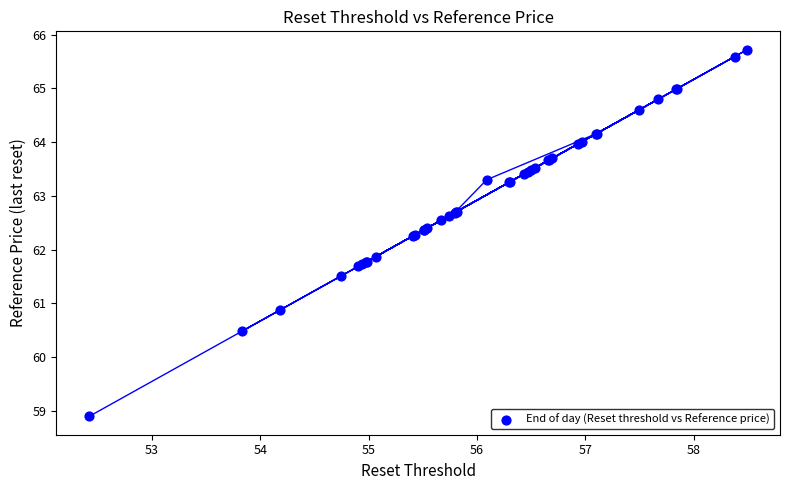

What Y value in the scatter plot is closest to 62?

61.9